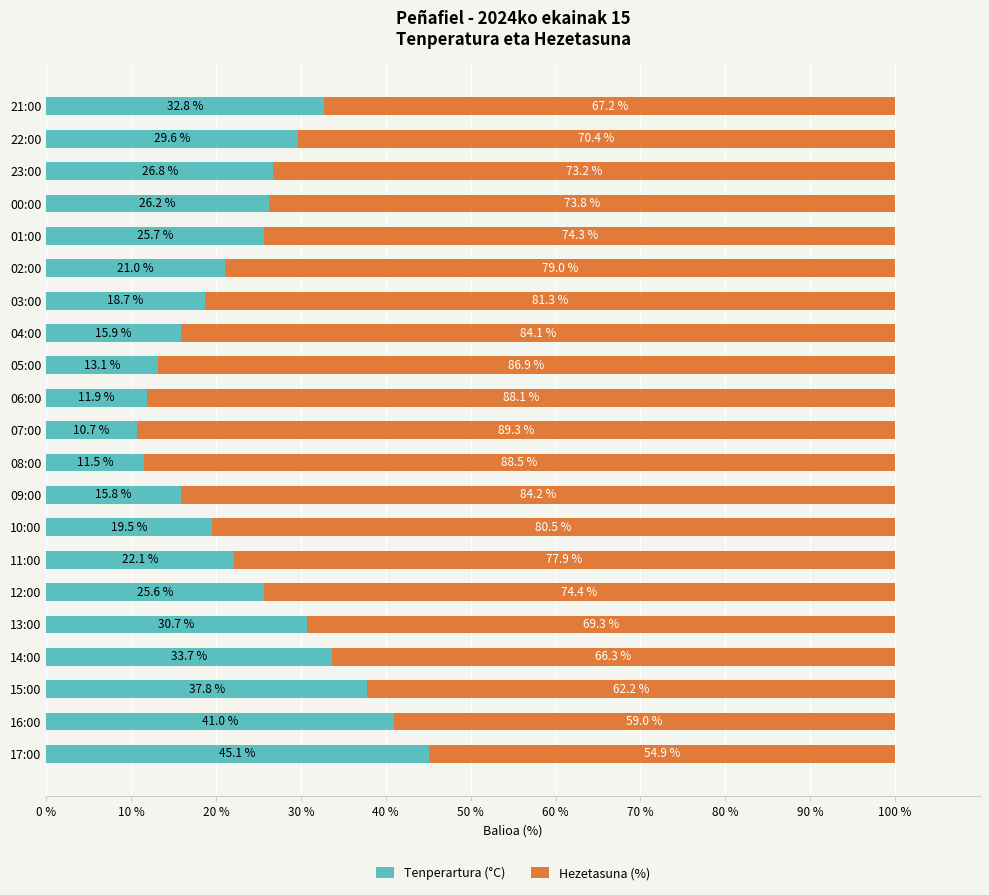

Rank the categories by Tenperartura (°C) value from lowest to highest.

07:00, 08:00, 06:00, 05:00, 09:00, 04:00, 03:00, 10:00, 02:00, 11:00, 12:00, 01:00, 00:00, 23:00, 22:00, 13:00, 21:00, 14:00, 15:00, 16:00, 17:00